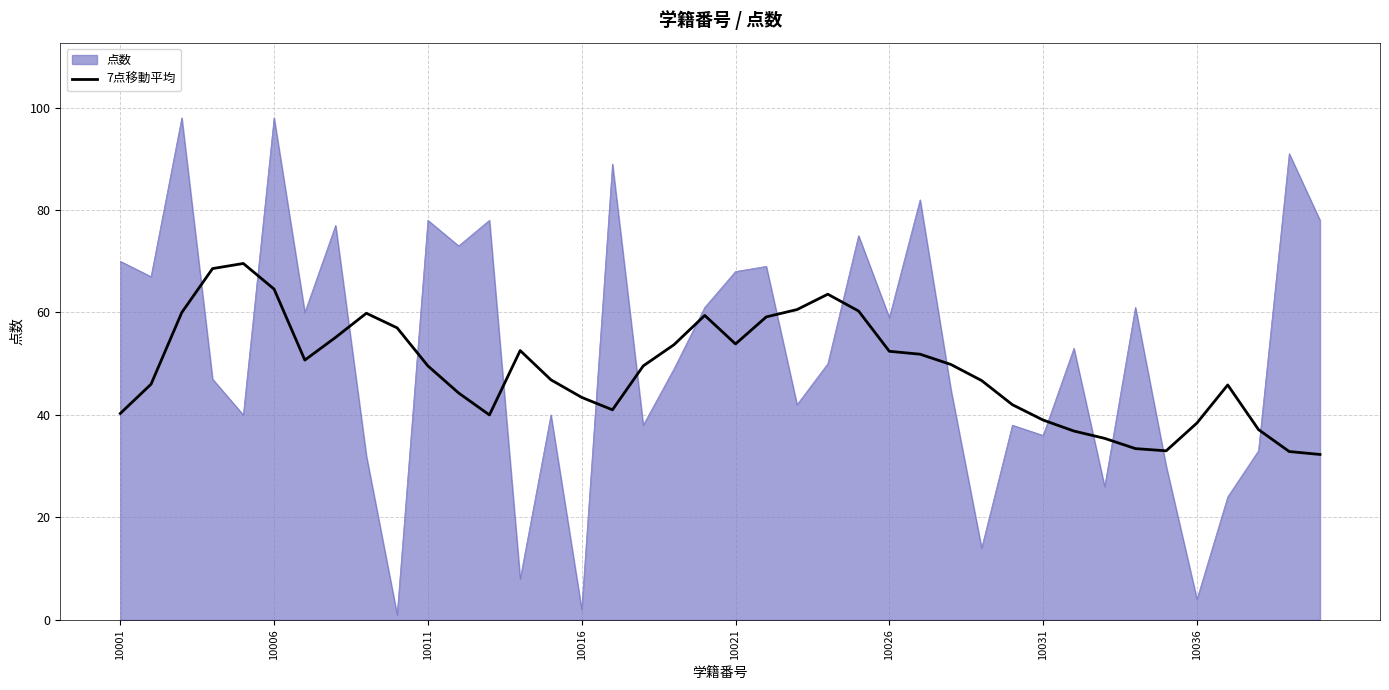

Rank the series by their maximum value, from highest to lowest.

点数, 7点移動平均